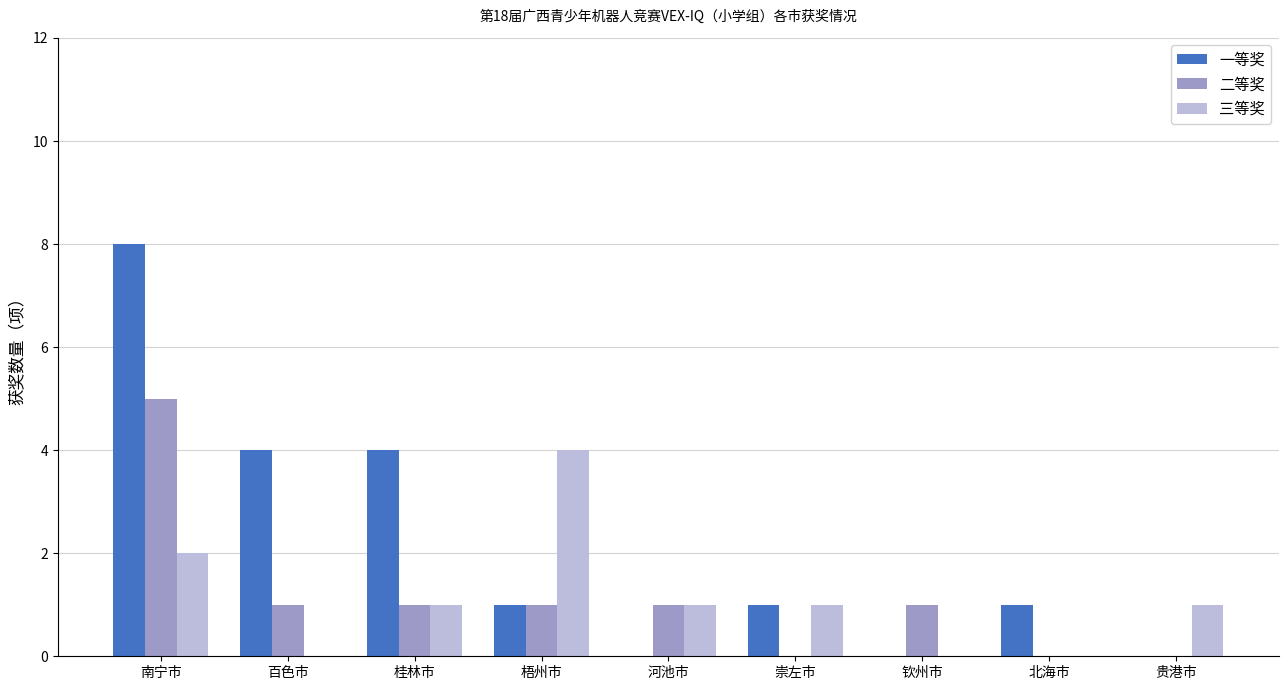

Between 崇左市 and 北海市, which series saw the biggest shift?

三等奖